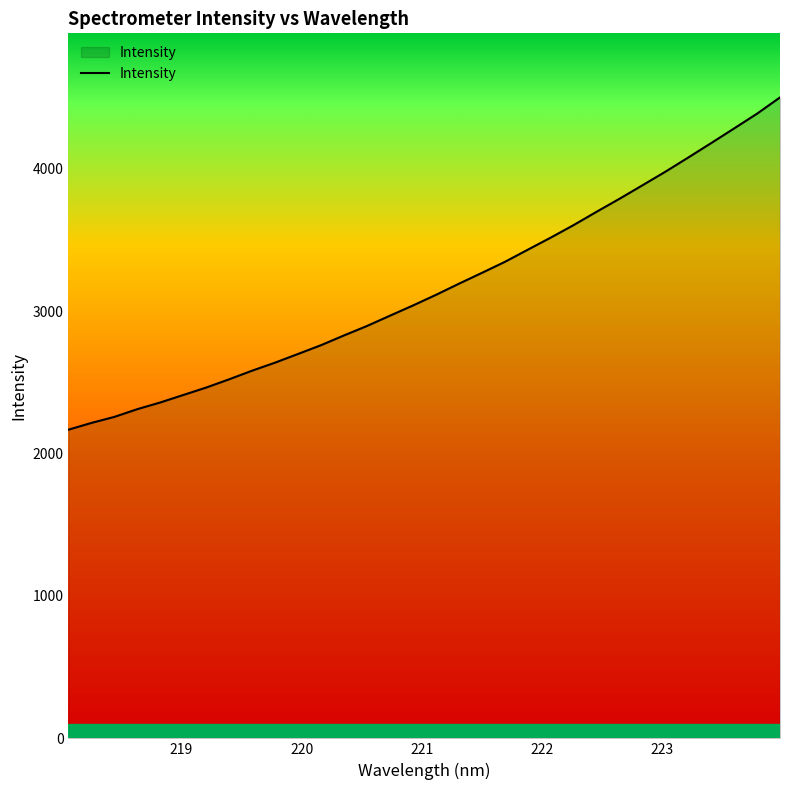

What is the minimum value shown in the chart?

2167.5